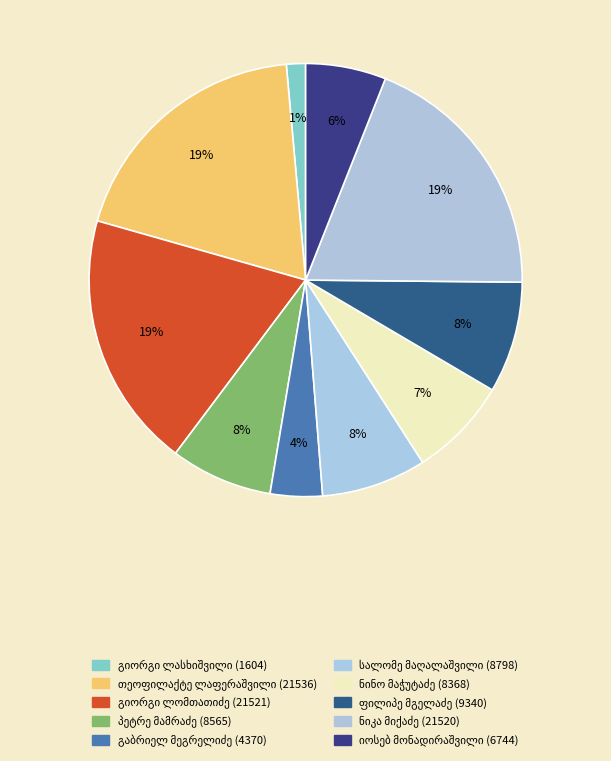

Does გიორგი მიხეილის ძე ლასხიშვილი represent more than half of the total?

No